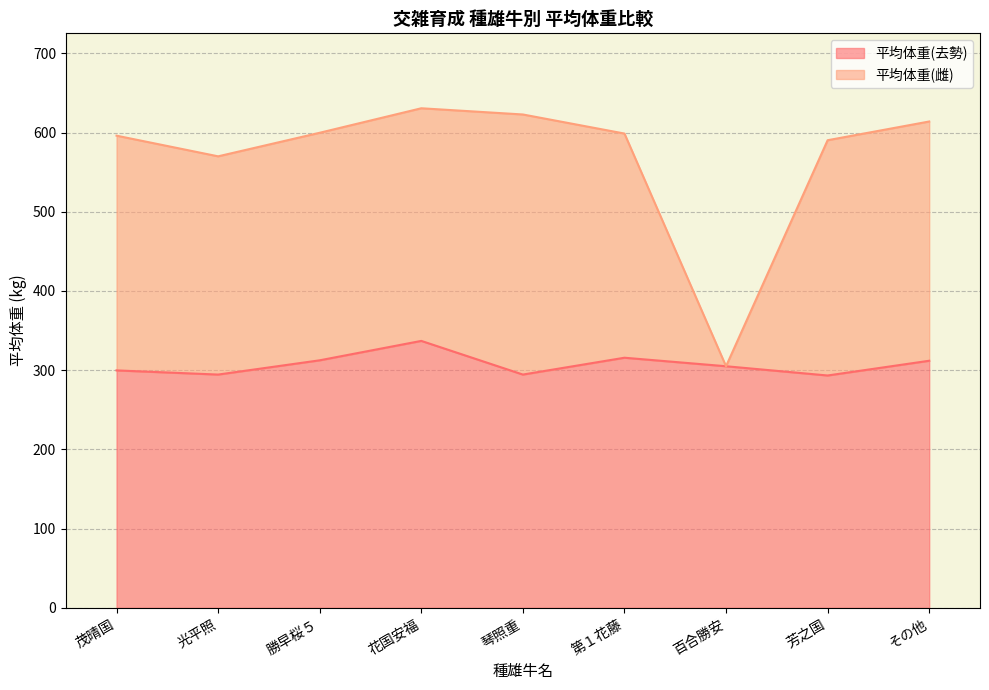

Reading left to right, transcribe all the data shown in this chart.

平均体重(去勢): 299.8	294.5	312.5	337.0	294.5	315.8	305.0	293.3	311.9
平均体重(雌): 596.1	570.0	599.8	630.7	622.8	598.8	305.0	590.3	614.0